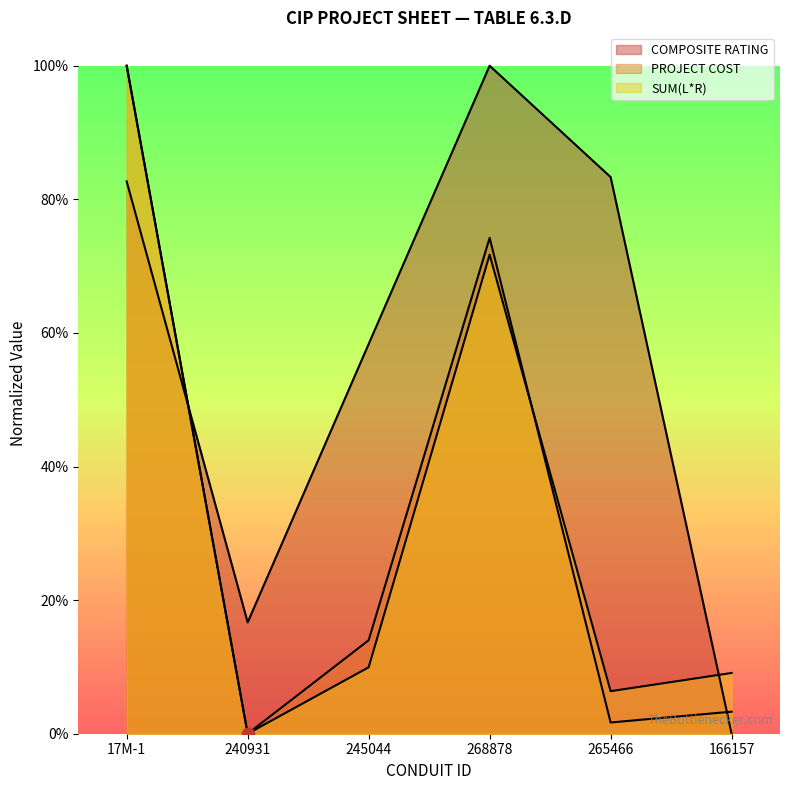

What are all the series names shown in the legend?

COMPOSITE RATING, PROJECT COST, SUM(L*R)